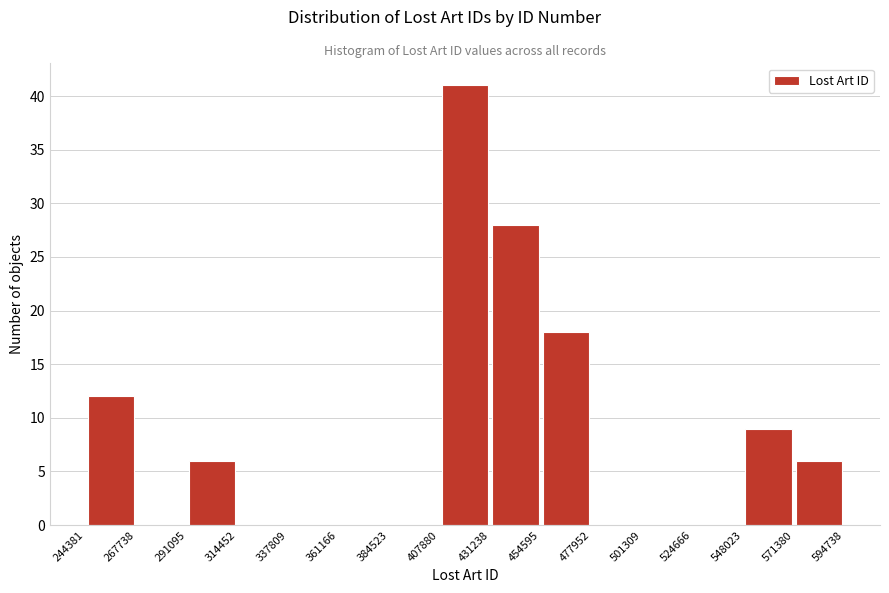

What is the height of the bar covering 407880 to 431238 on the x-axis? The values are not printed on the chart, so give them approximately, as read against the axis.

41